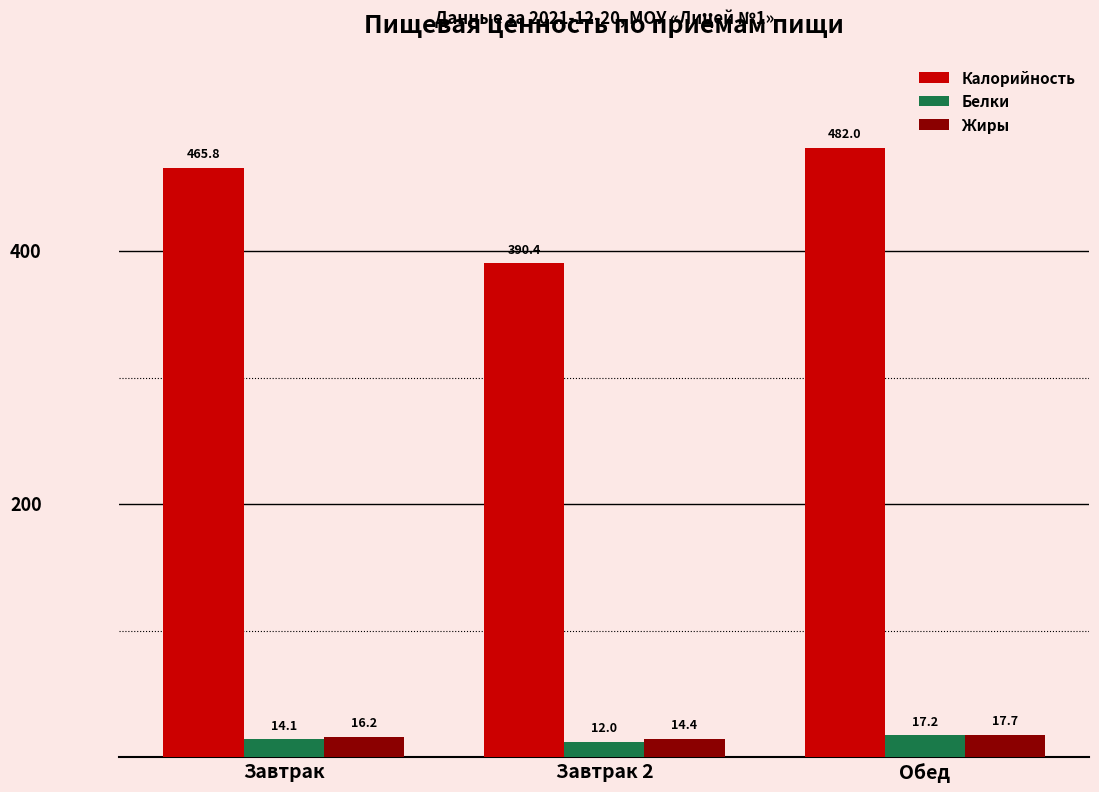

Is it true that Калорийность equals 465.8 at Завтрак?

True